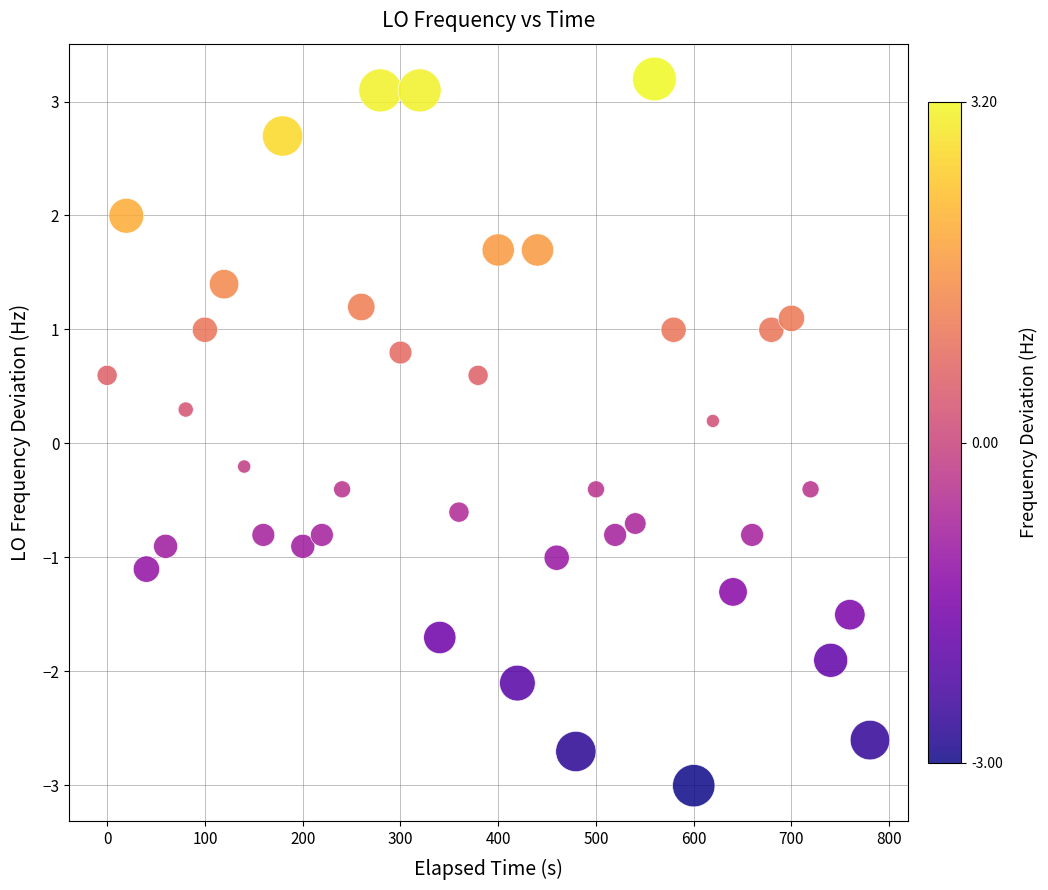

What is the range of Y values (max minus min)?

6.2